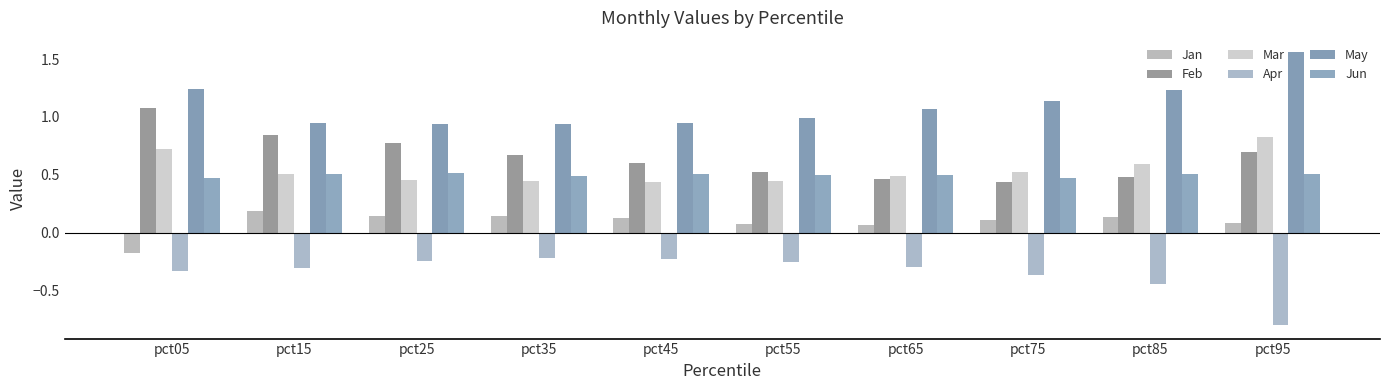

Count the number of categories in the chart.

10